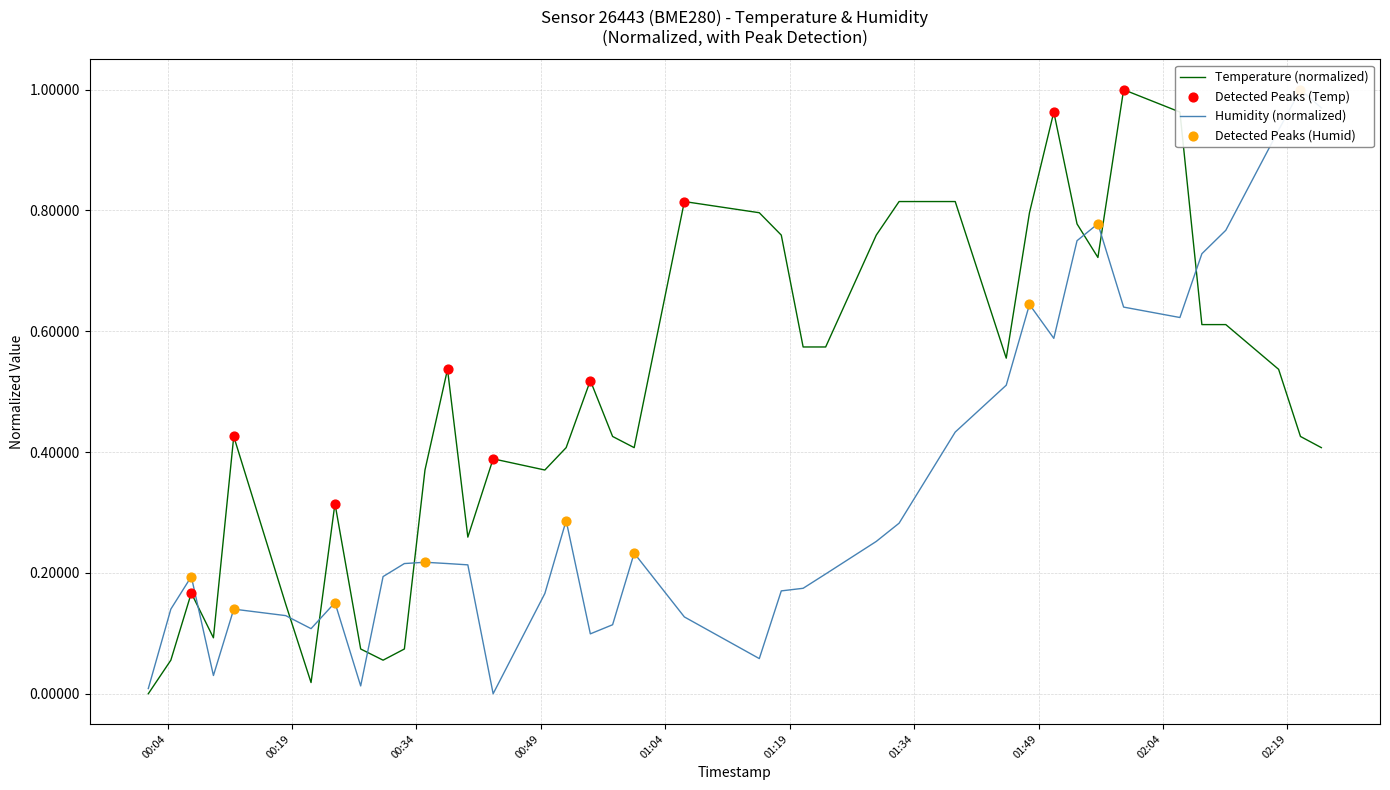

Which series has the widest spread of Y values?

temperature